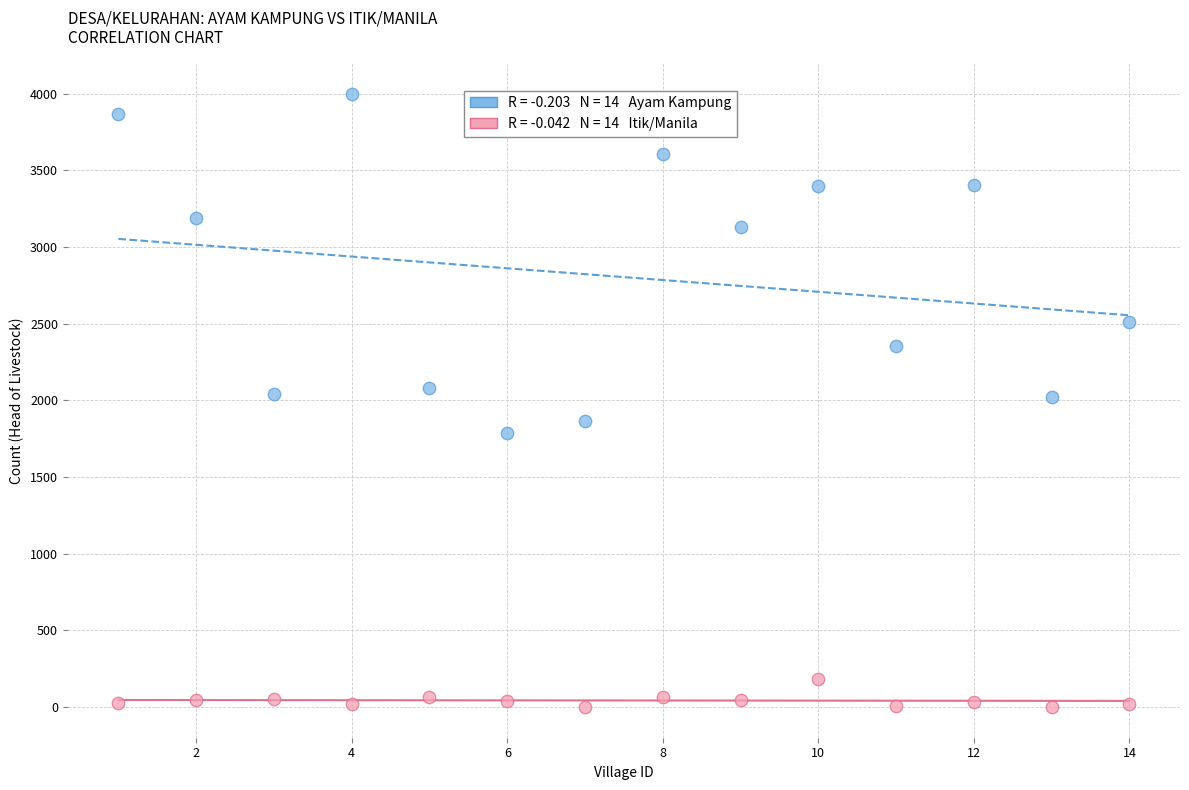

Across all data points, what is the range of Y values (max minus min)?

3998